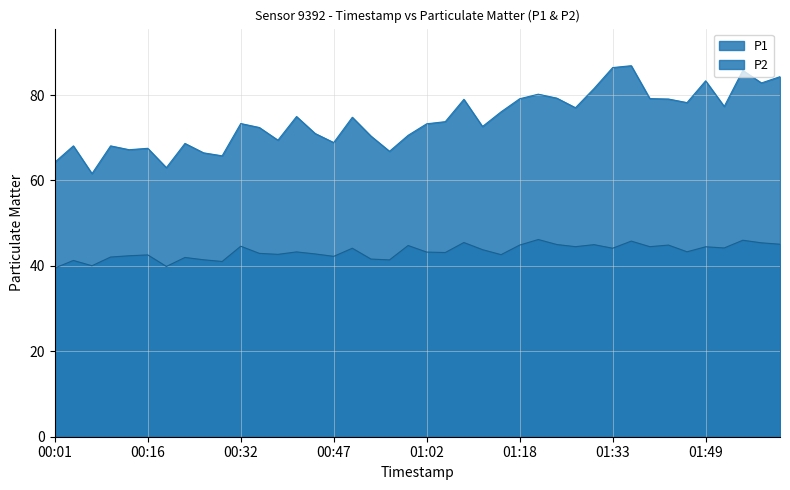

What is the highest value of the P2 series?

46.2